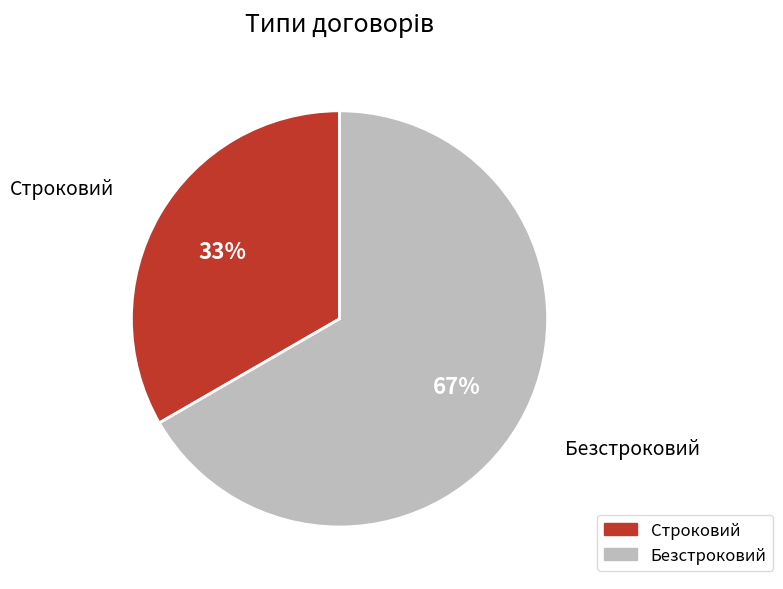

To the nearest percent, what portion does Безстроковий represent?

67%